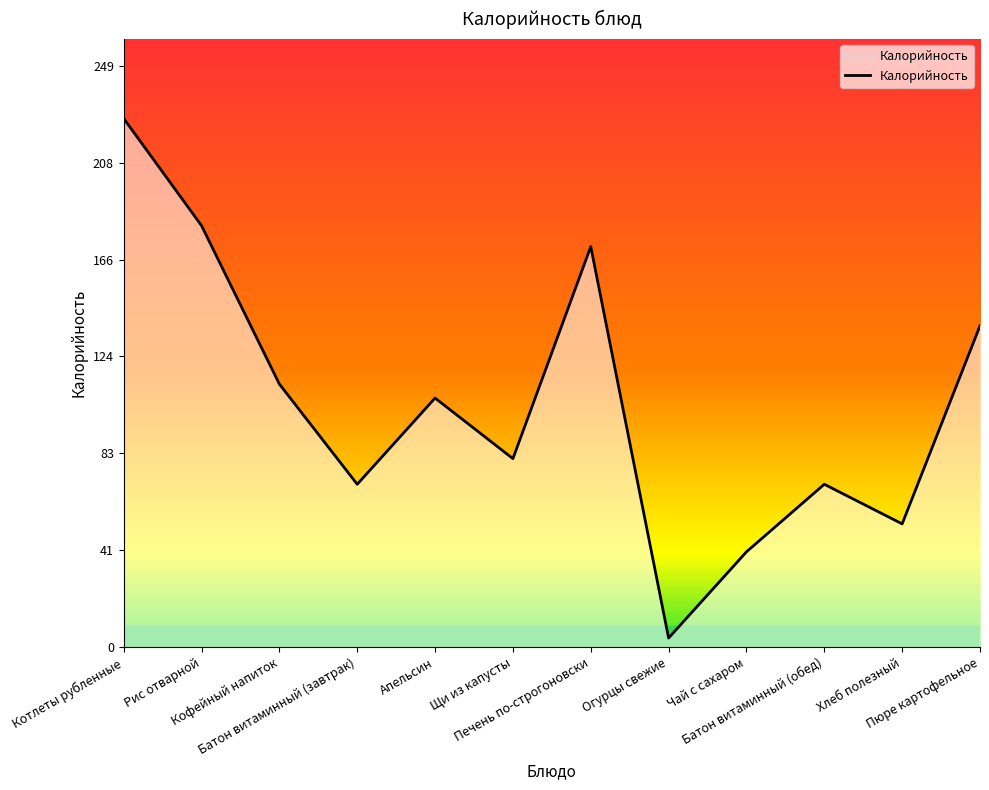

What is the maximum value shown in the chart?

227